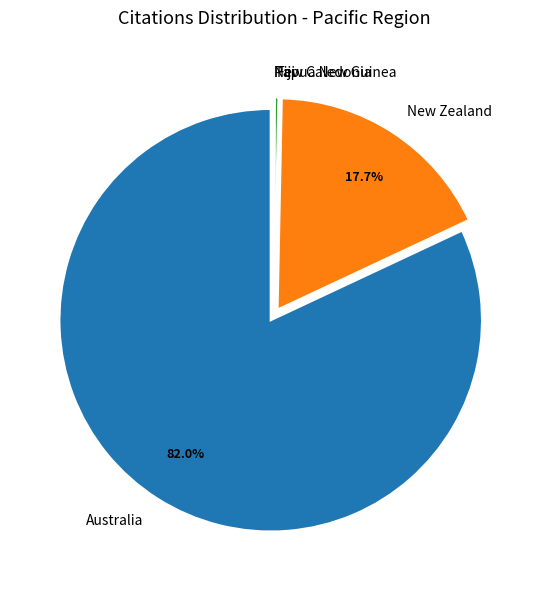

Which slice represents more than half of the pie?

Australia